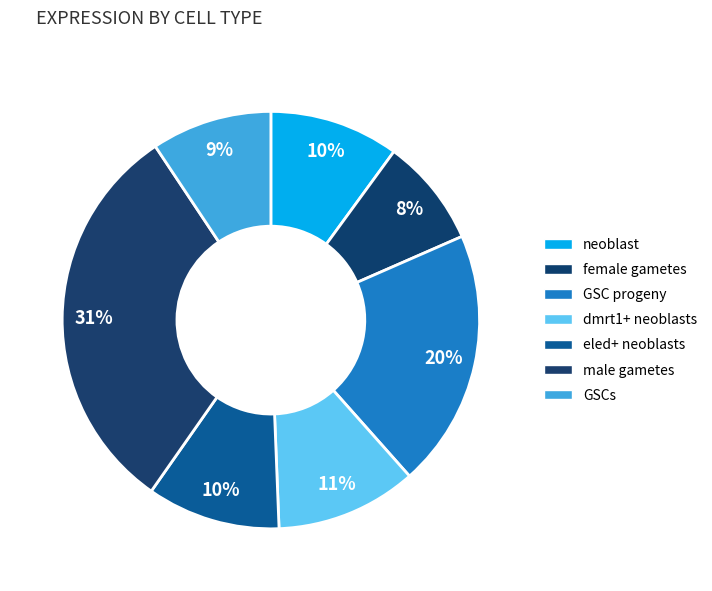

How many segments does this pie chart have?

7